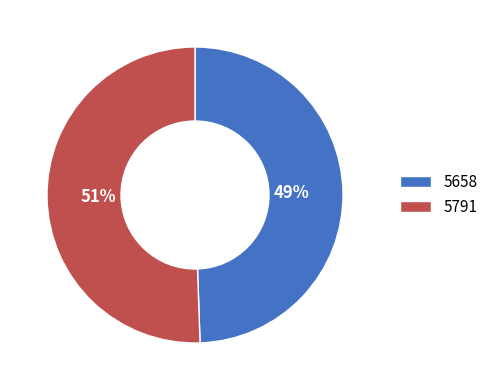

Combined, do 5658 and 5791 account for over 50%?

Yes